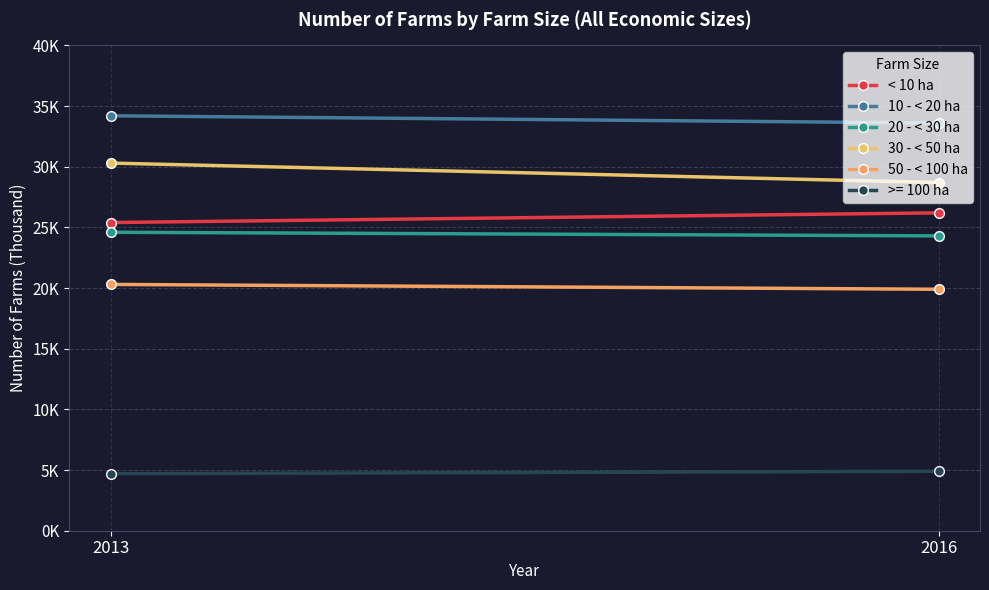

Reading left to right, extract all data points from this chart.

< 10 ha: 2013=25.4	2016=26.2
10 - < 20 ha: 2013=34.2	2016=33.6
20 - < 30 ha: 2013=24.6	2016=24.3
30 - < 50 ha: 2013=30.3	2016=28.7
50 - < 100 ha: 2013=20.3	2016=19.9